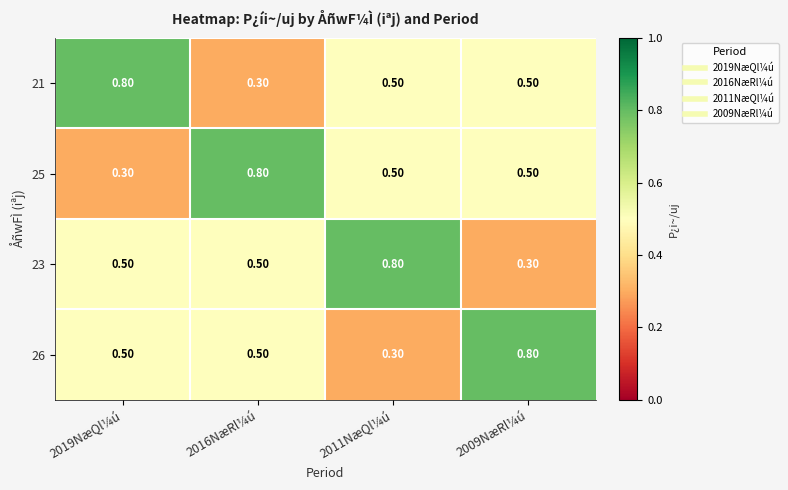

What is the spread (max minus min) of values at 2019NæQl¼ú?

0.5